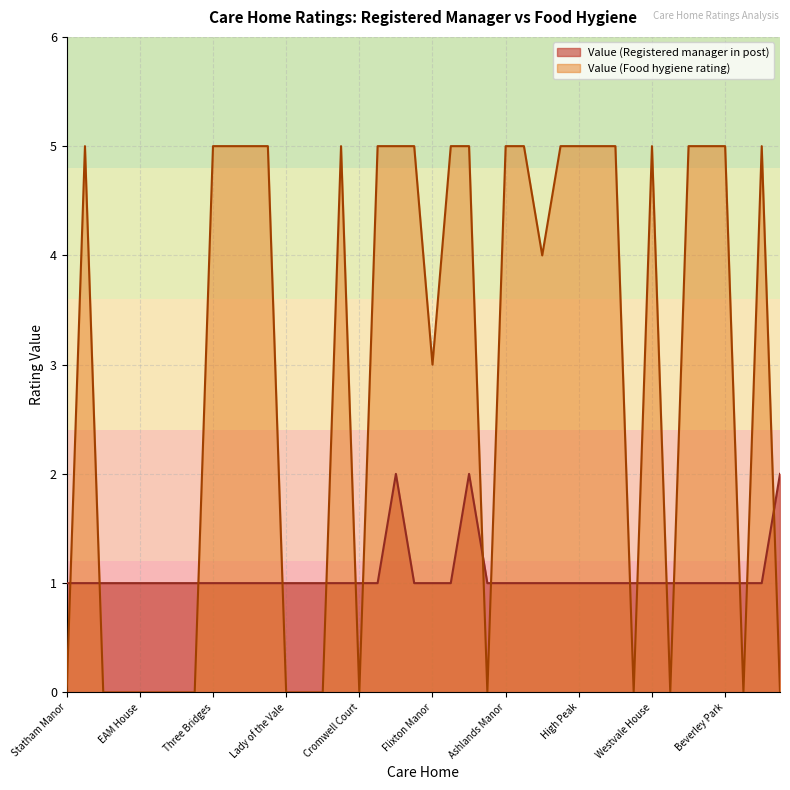

At which label does Value (Food hygiene rating) reach its peak?

Cheshire Grange